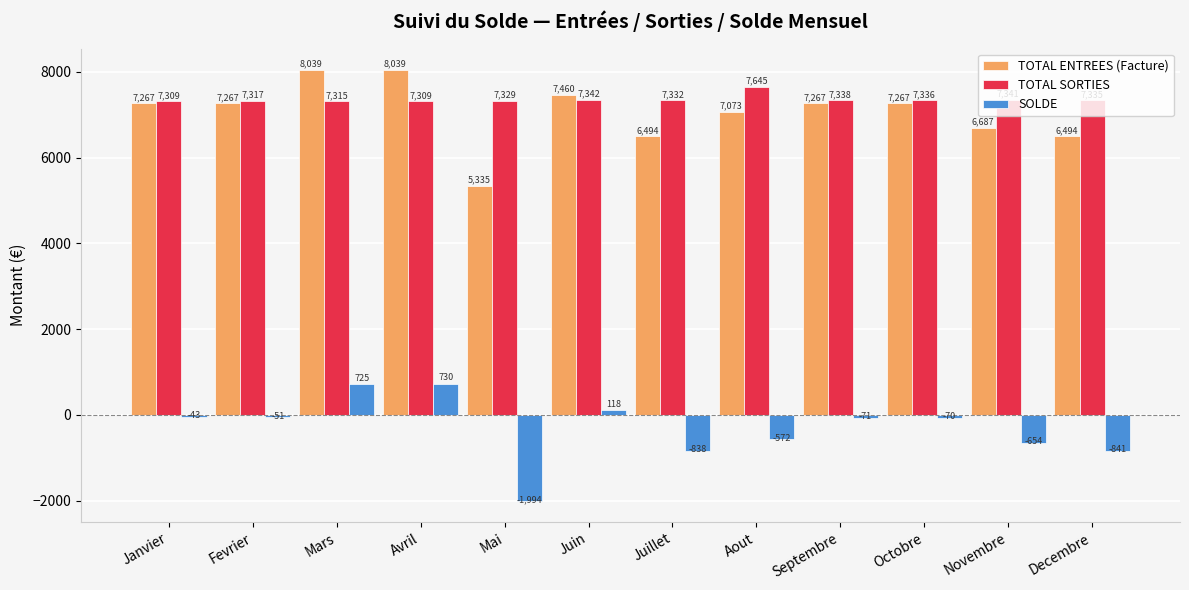

Rank the series by their maximum value, from lowest to highest.

SOLDE, TOTAL SORTIES, TOTAL ENTREES (Facture)